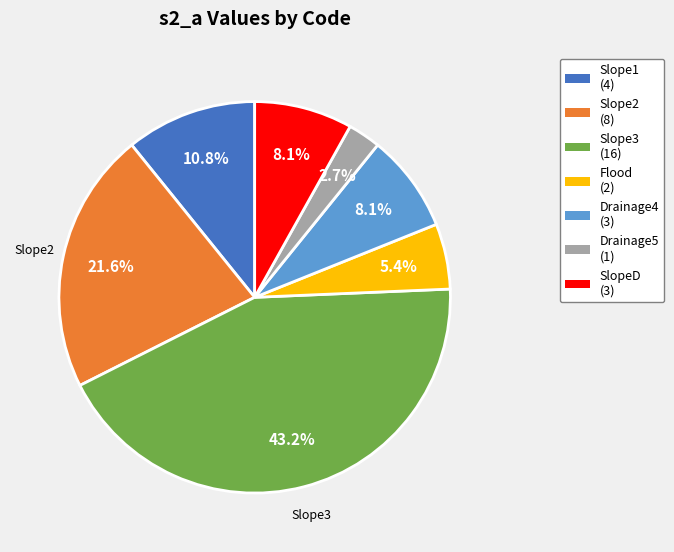

What is the largest slice in the pie chart?

Slope3